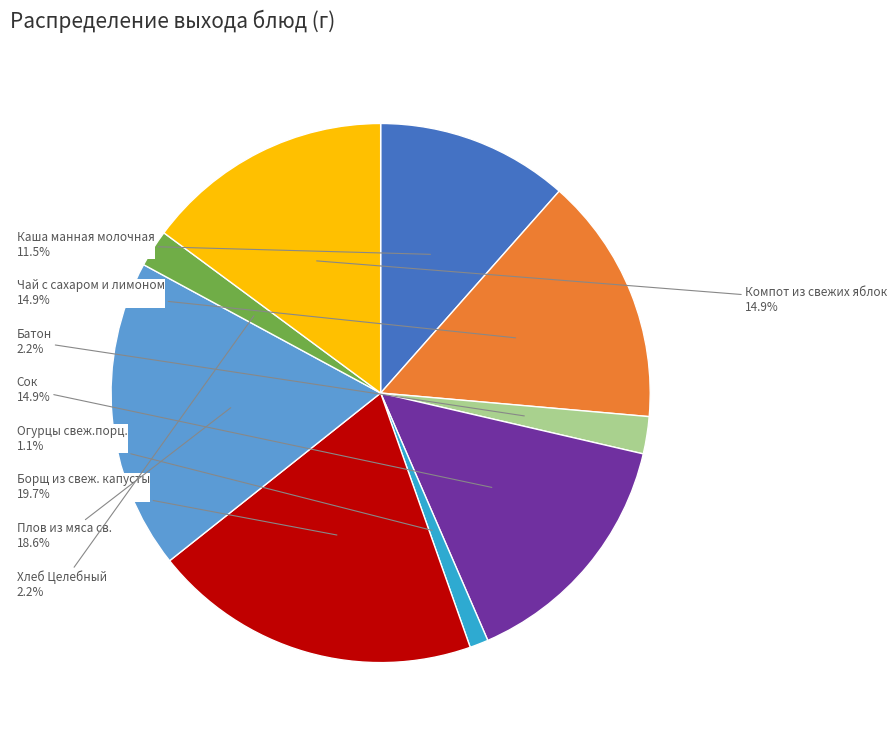

How many slices are in this pie chart?

9